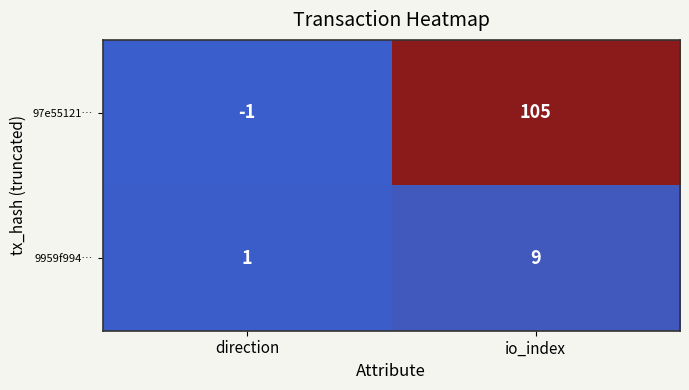

What is the difference between the 97e55121… values at direction and io_index?

106